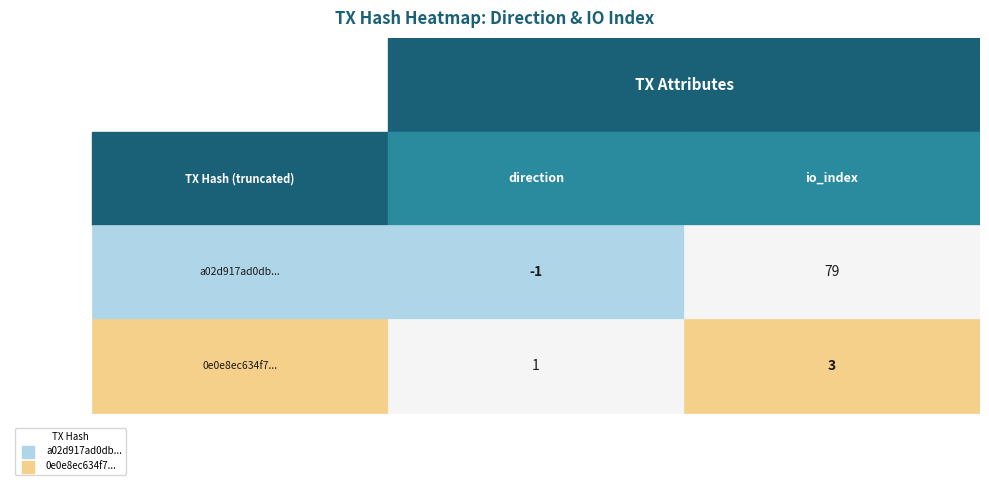

What is the difference between the 0e0e8ec634f7901e9be5772fe694fb0e8ecfdcd values at 0 and 1?

2